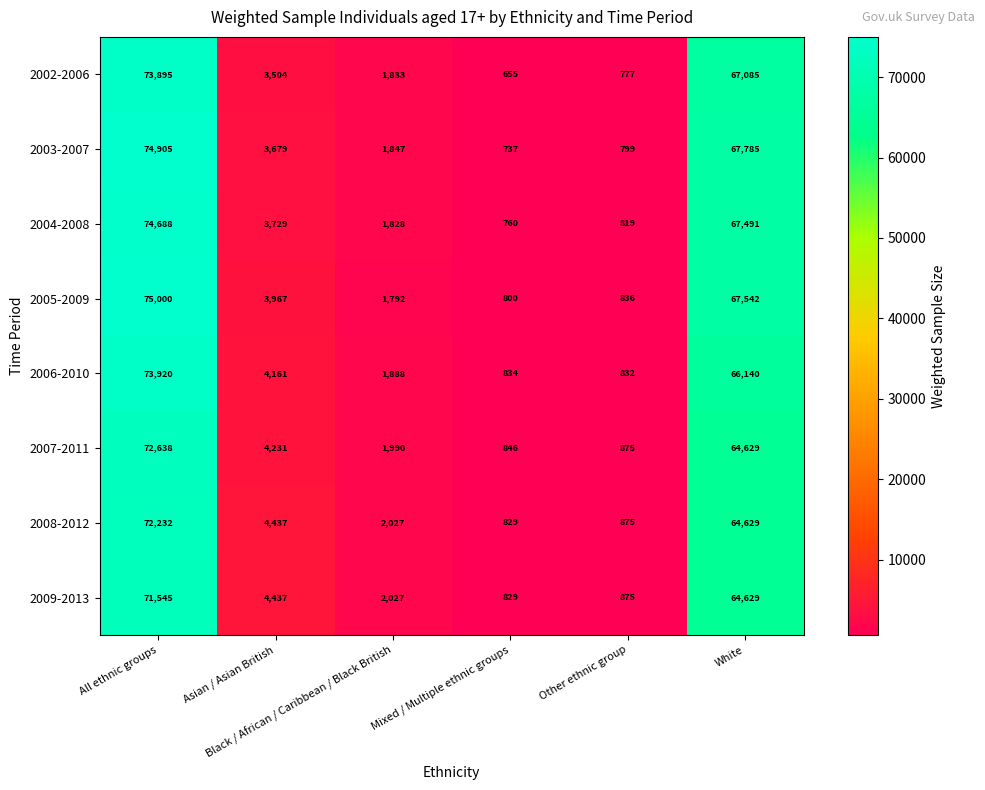

What is the minimum value for 2004-2008?

760